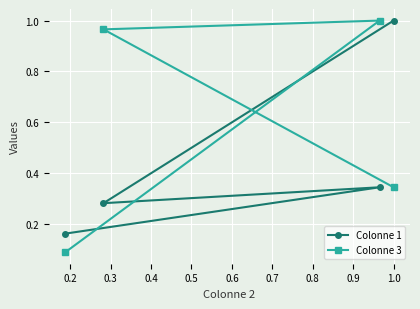

Which series has the largest range (max minus min)?

Colonne 3